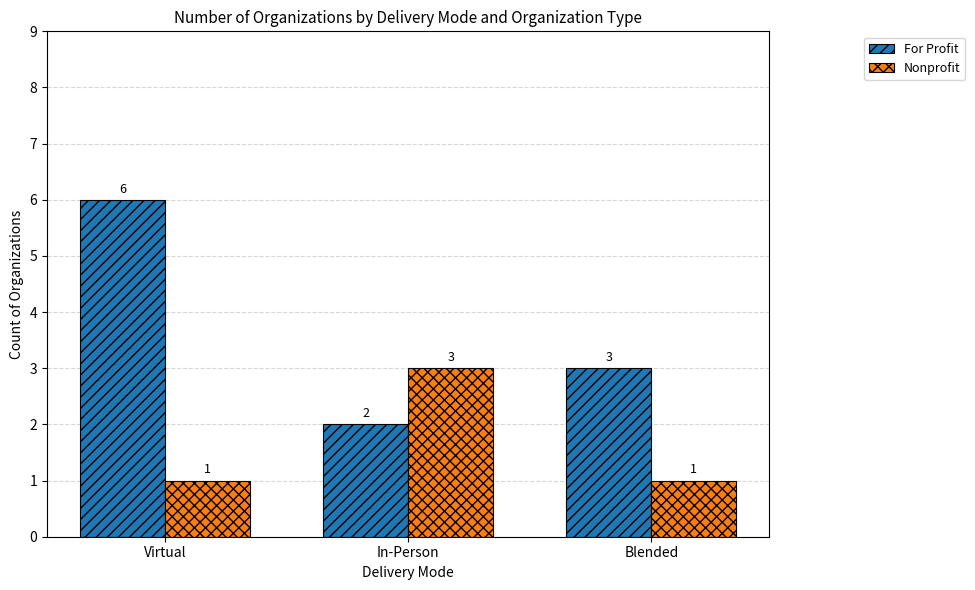

What is the maximum value for For Profit?

6